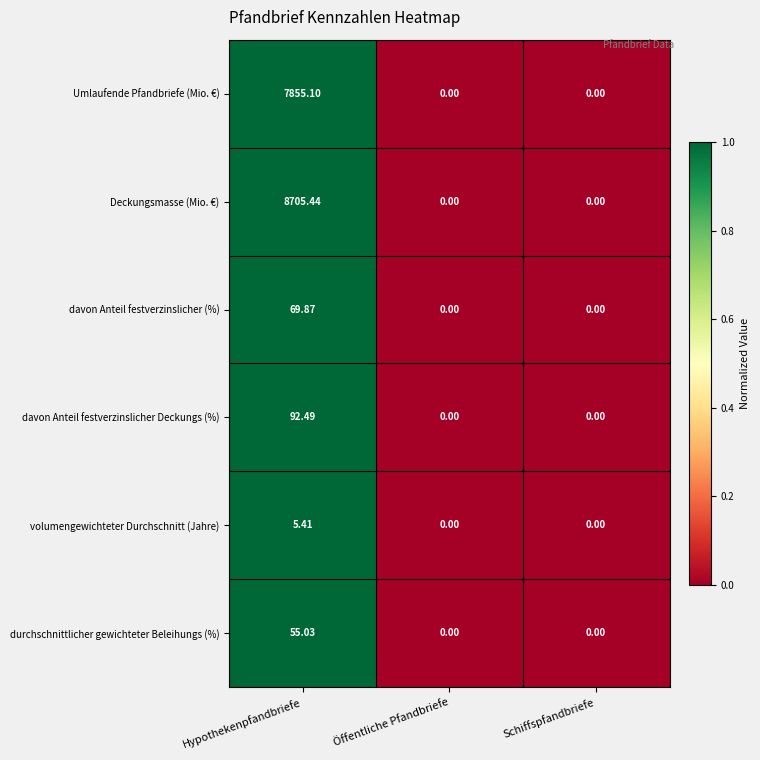

Which category has the highest value in the davon Anteil festverzinslicher Deckungs (%) series?

Hypothekenpfandbriefe